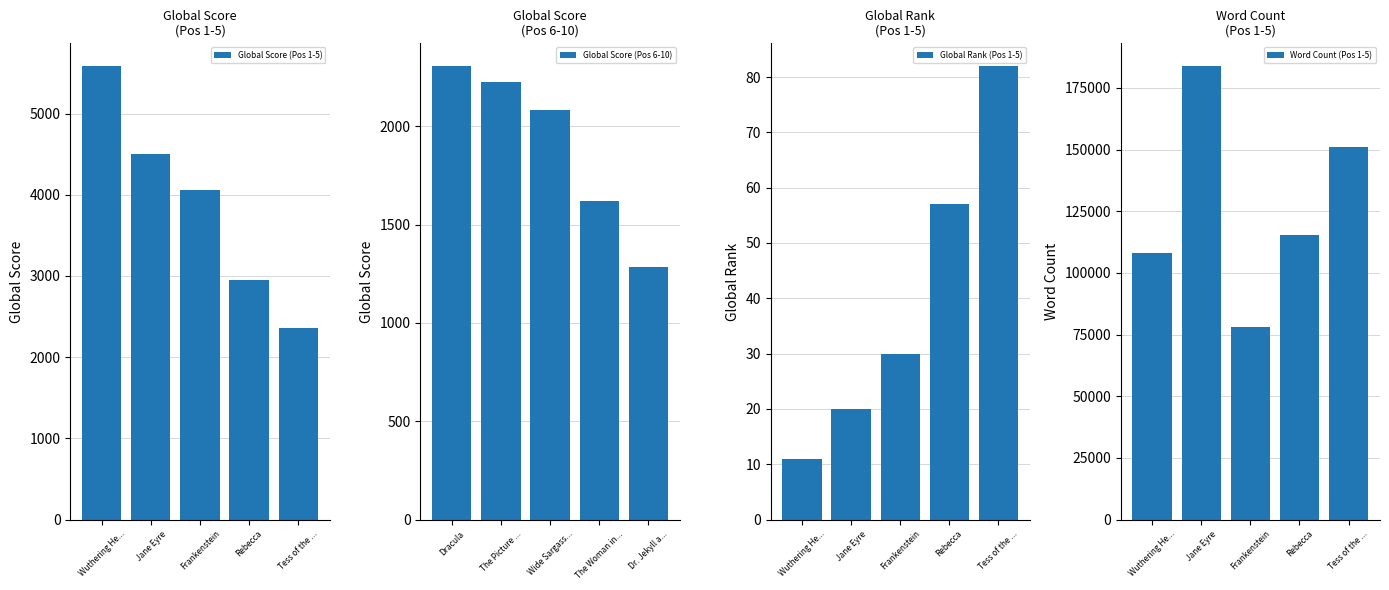

Which has a higher value, Jane Eyre or Rebecca?

Jane Eyre